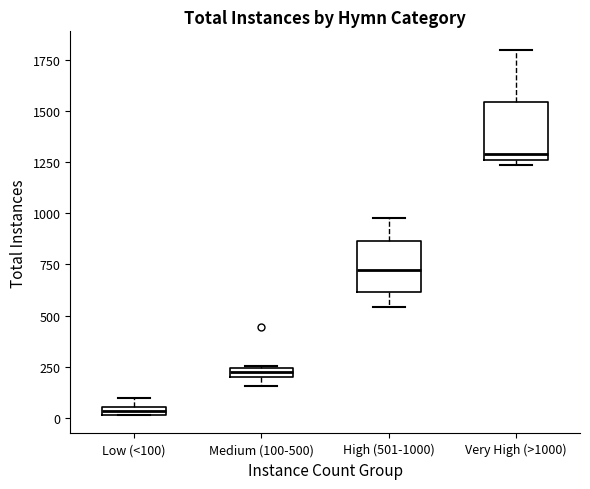

Which box's median line is the highest?

Very High (>1000)